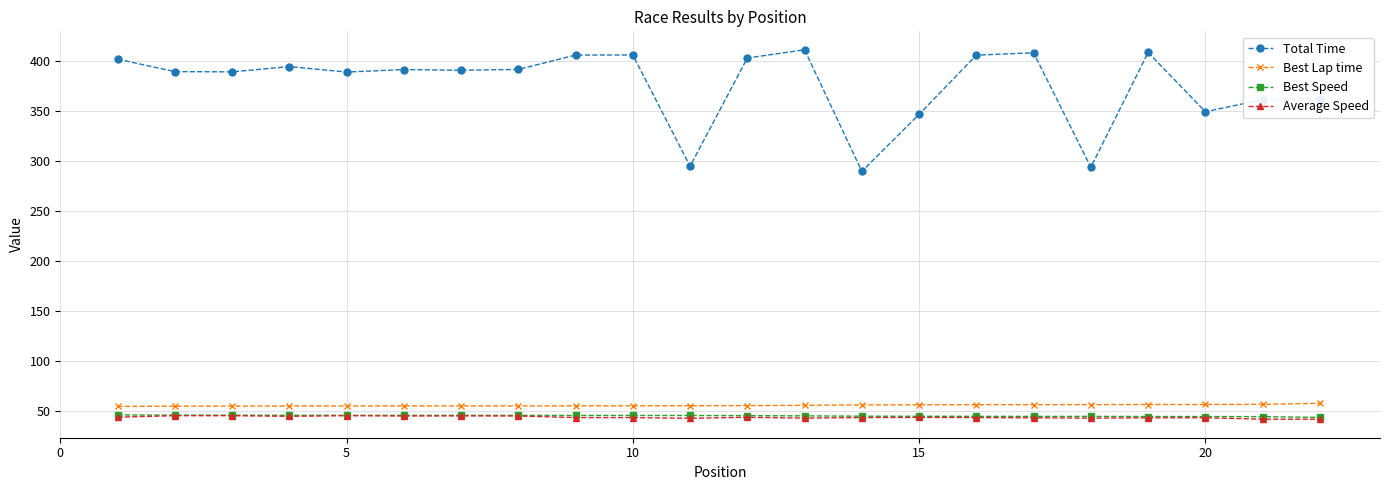

True or false: Average Speed and Best Lap time cross at least once.

False